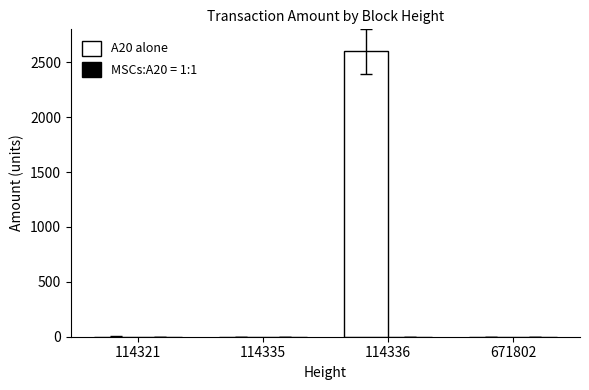

The value of A20 alone at 114336 is 2599.0. True or false?

True